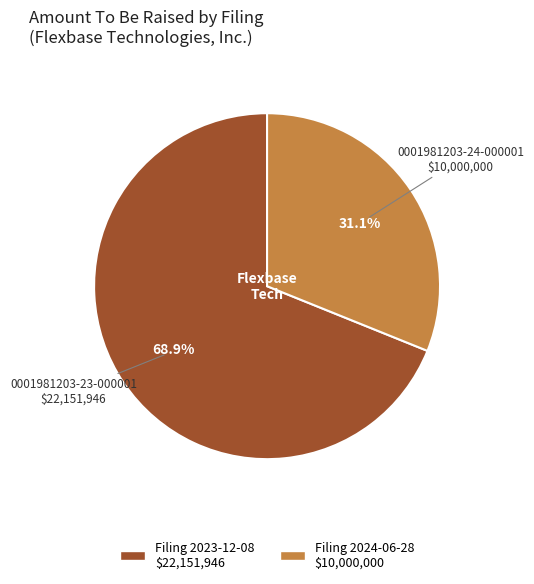

Which slice represents more than half of the pie?

Filing 2023-12-08 $22,151,946